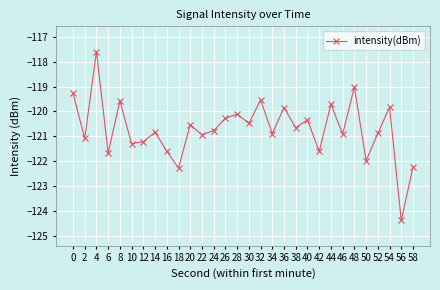

The value at 46 is -25.0. True or false?

False